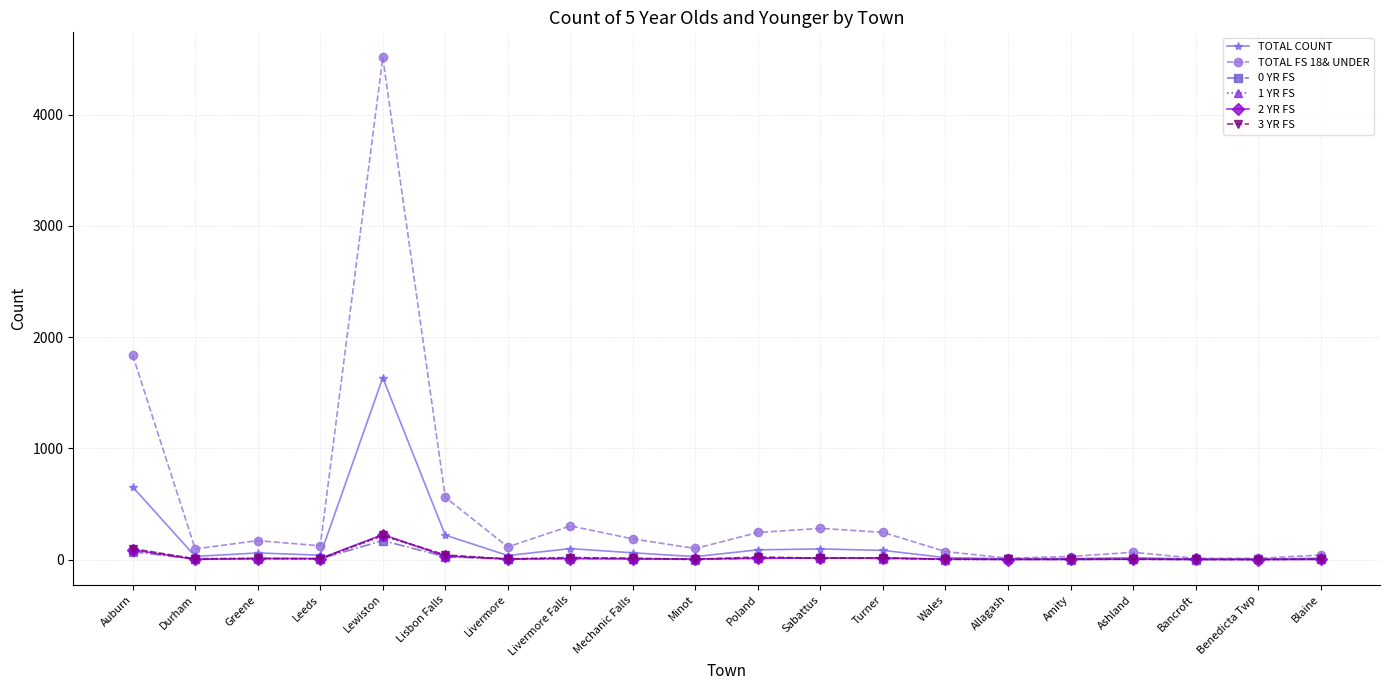

What is the spread (max minus min) of values at Blaine?

39